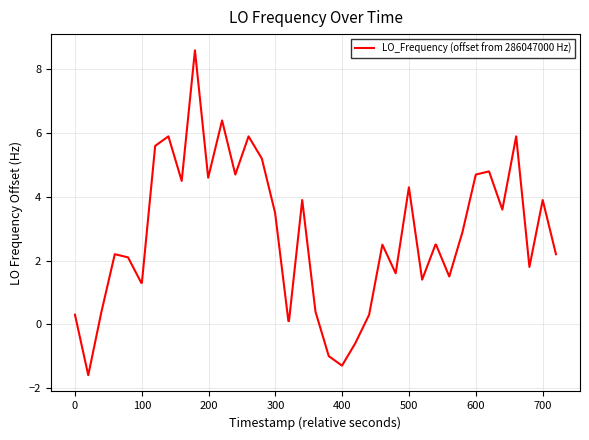

What is the smallest value displayed?

-1.6